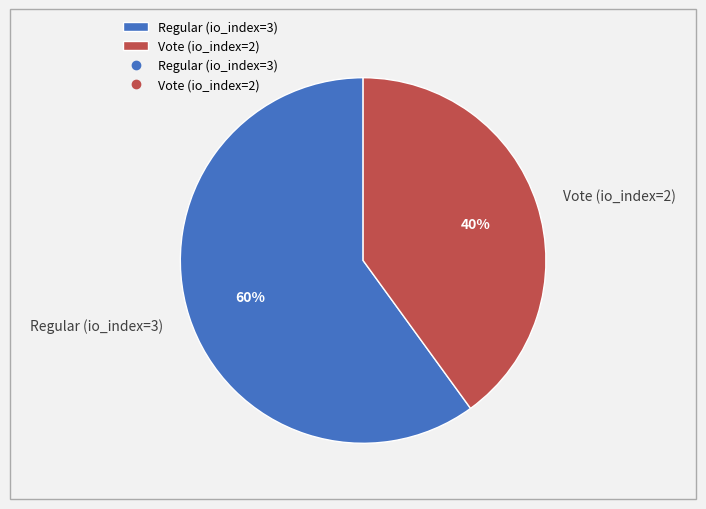

Is it true that Regular (io_index=3) is 47% of the pie?

False